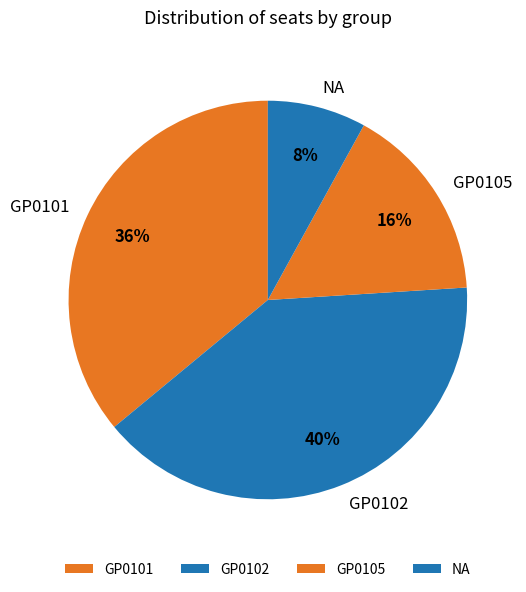

To the nearest percent, what is the average slice percentage?

25%